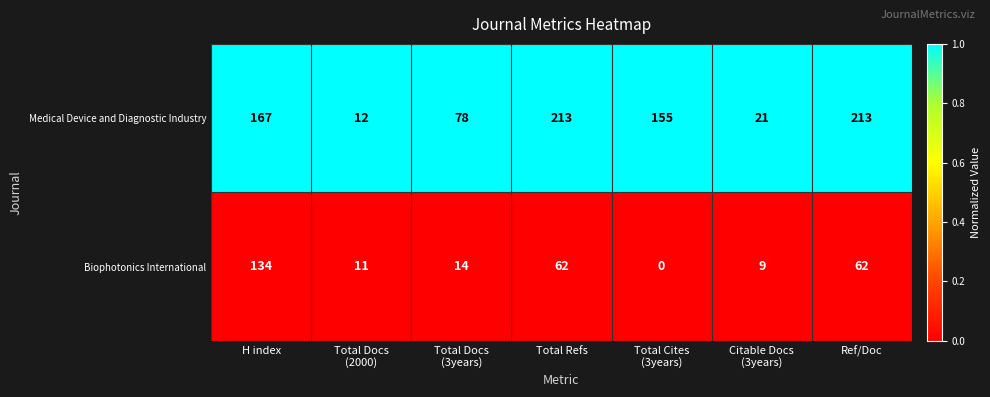

At which category is the sum across all series the highest?

H index